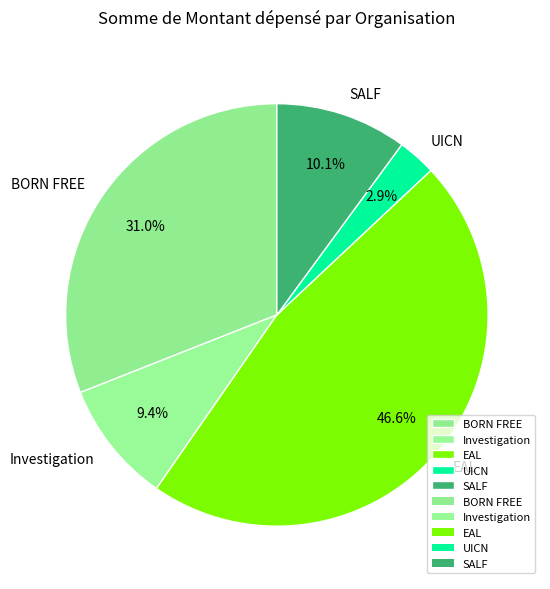

To the nearest percent, what is the difference between the largest and smallest slice percentages?

44%